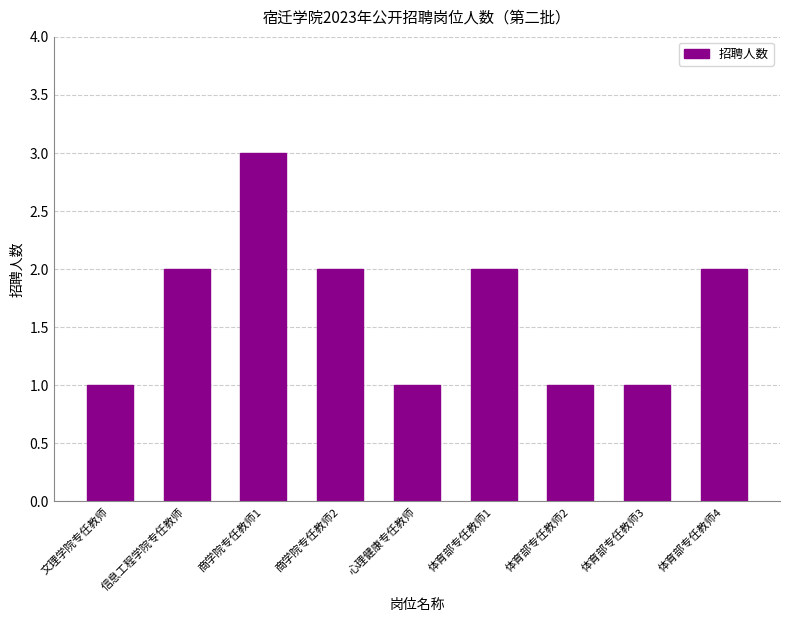

What is the smallest value displayed?

1